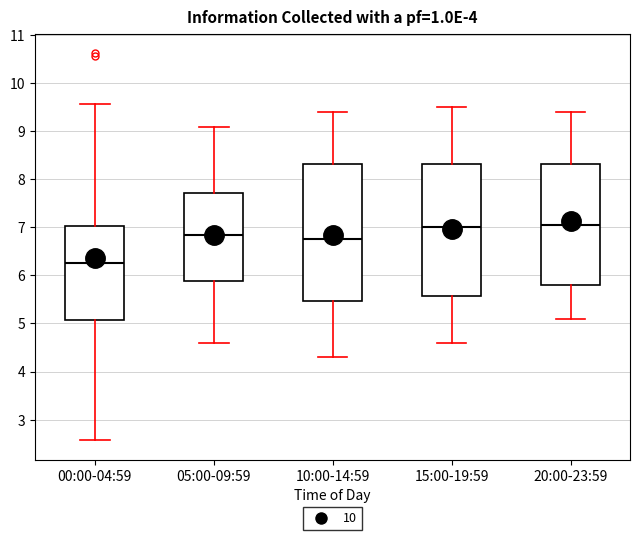

Reading left to right, transcribe this box plot: for each box, give where its median line is, the range the box spans, and where its two whiskers end, as read against the y-axis. The values are not printed on the chart, so give them approximately, as read against the axis.

00:00-04:59: median 6.3, box 5.1 to 7.0, whiskers 2.6 to 9.6
05:00-09:59: median 6.9, box 5.9 to 7.7, whiskers 4.6 to 9.1
10:00-14:59: median 6.8, box 5.5 to 8.3, whiskers 4.3 to 9.4
15:00-19:59: median 7.0, box 5.6 to 8.3, whiskers 4.6 to 9.5
20:00-23:59: median 7.1, box 5.8 to 8.3, whiskers 5.1 to 9.4